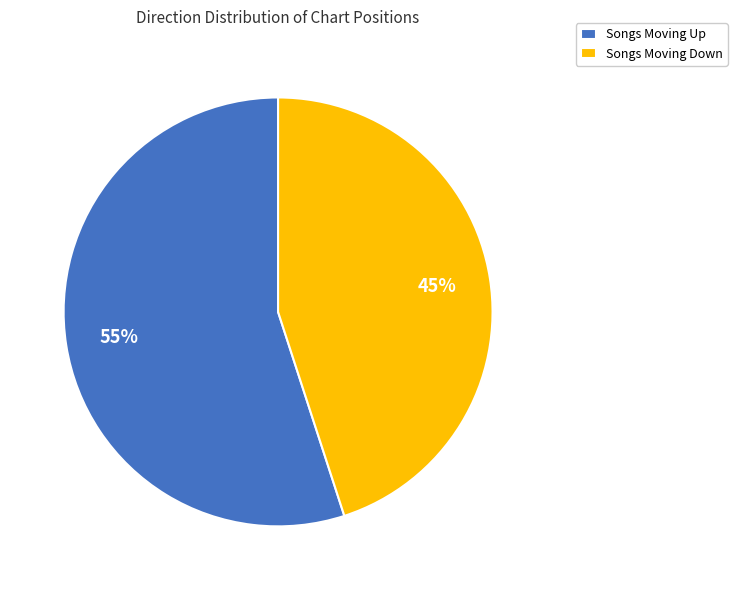

Do Songs Moving Down and Songs Moving Up together represent more than half of the pie?

Yes